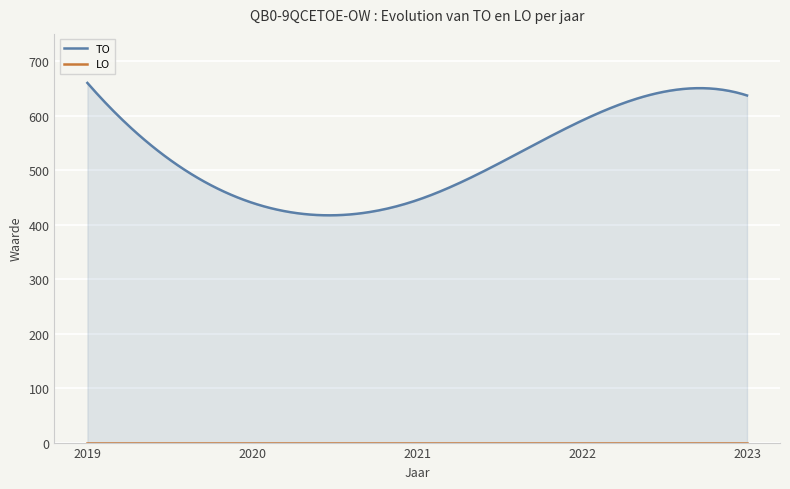

How many values in the TO series exceed 591?

2